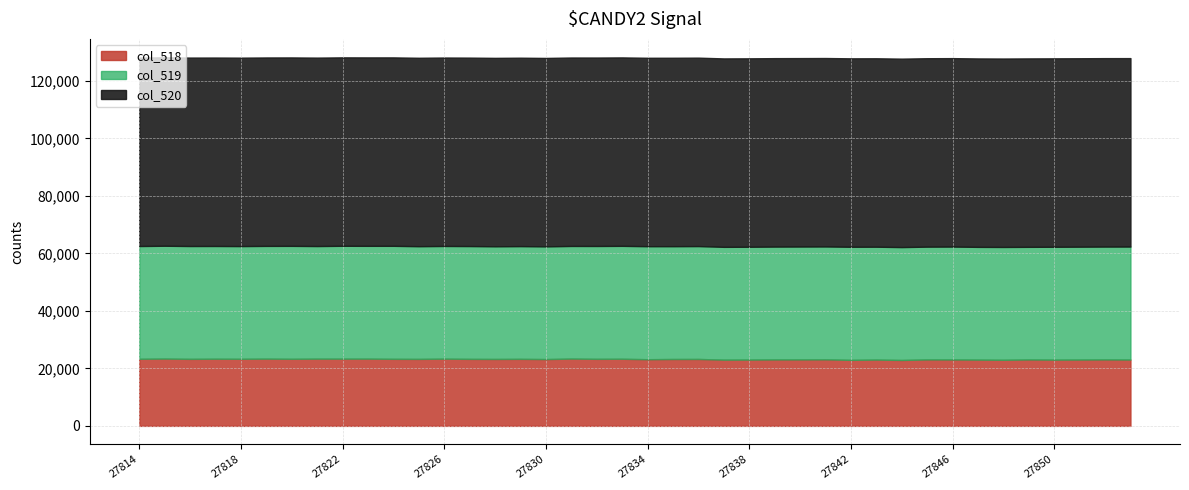

Which has a higher value, 27836 or 27843?

27836